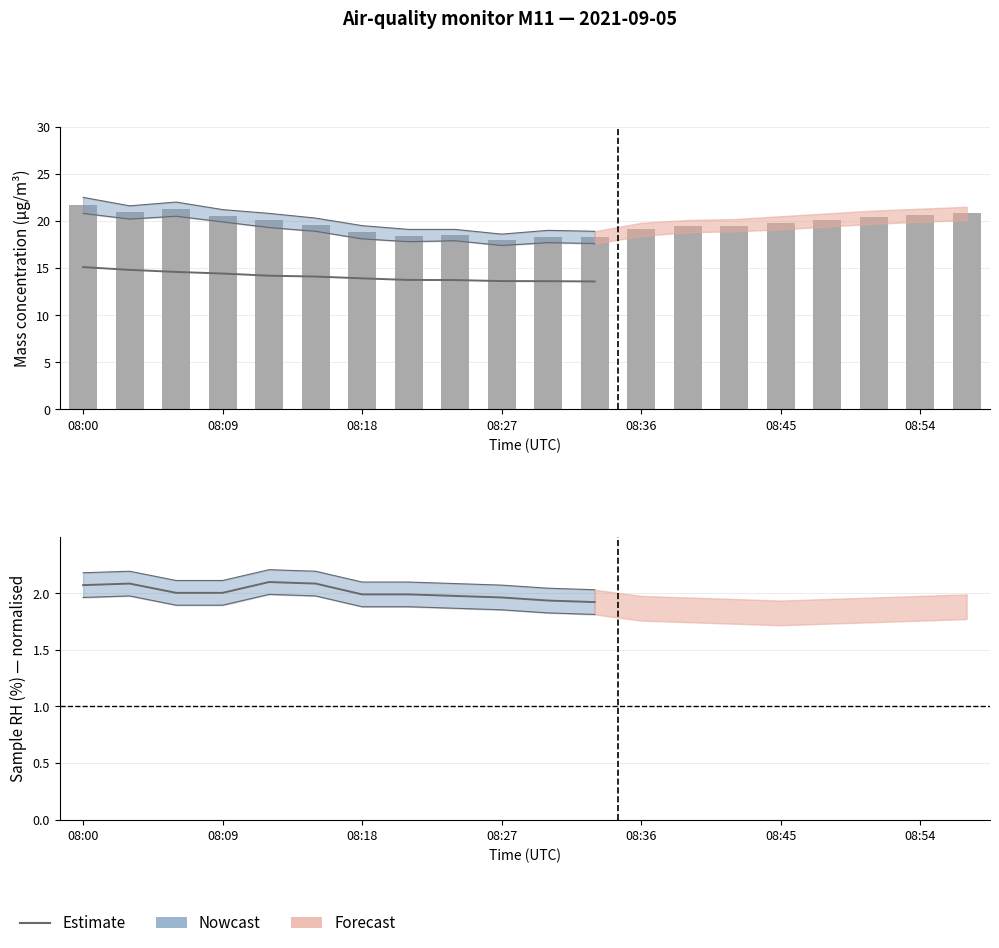

Is the value of ZSPAN_M11 (Span dev) at 08:27 greater than the value of X1_M11 (Mass conc. 1) at 08:06?

No